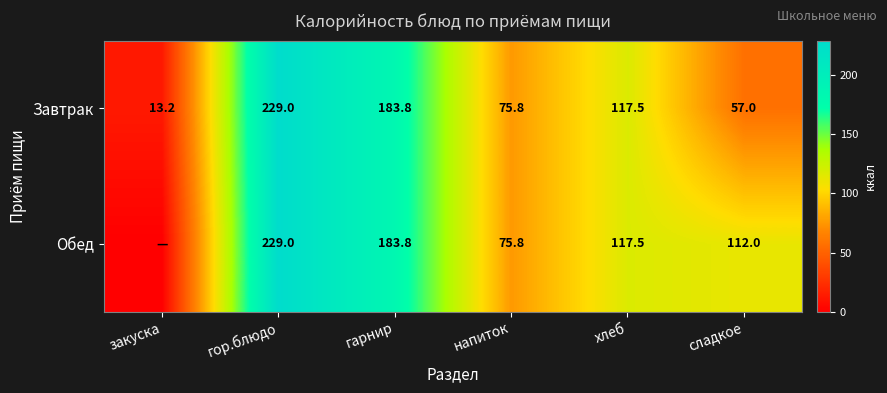

What is the maximum value shown in the chart?

229.0